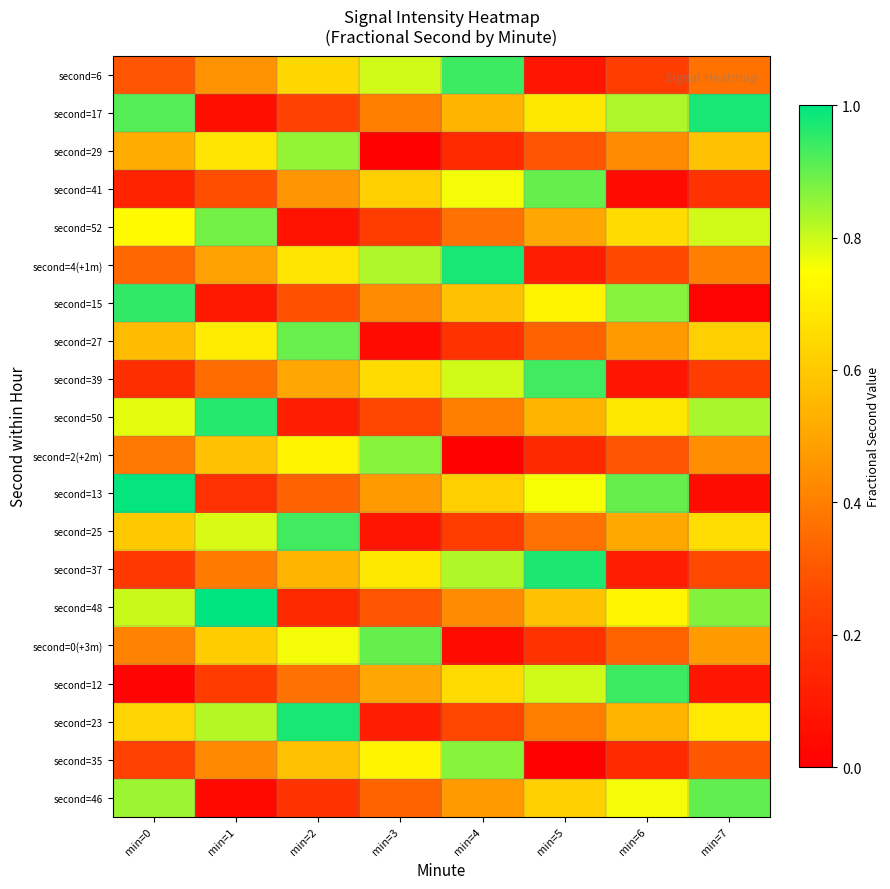

What is the spread (max minus min) of values at min=4?

1.0